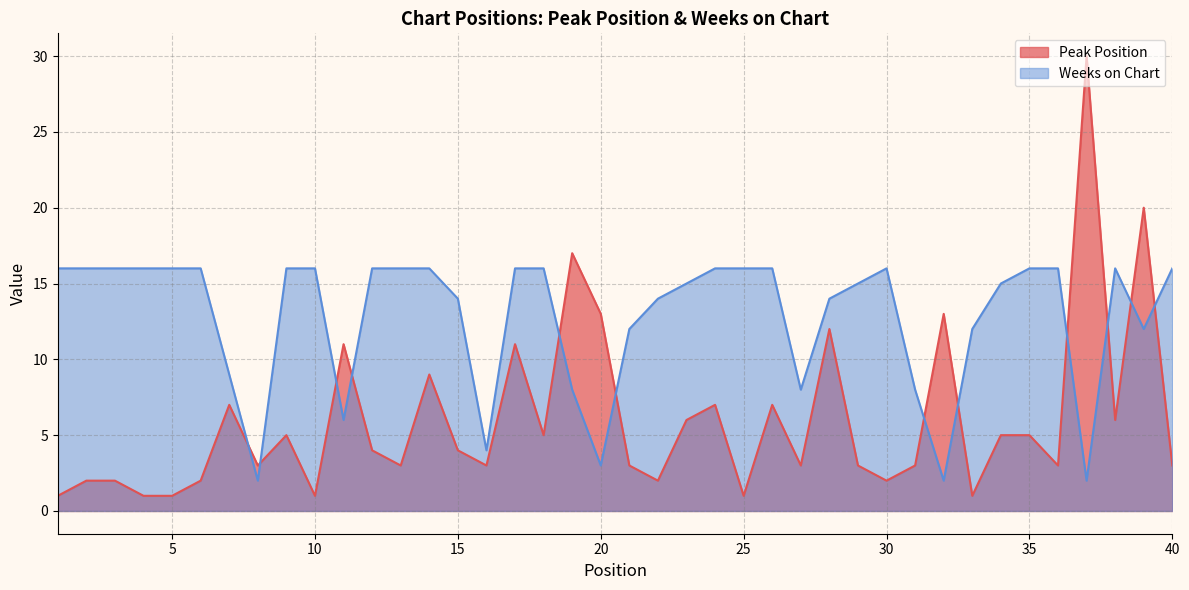

What is the difference between the highest and lowest values at 21?

9